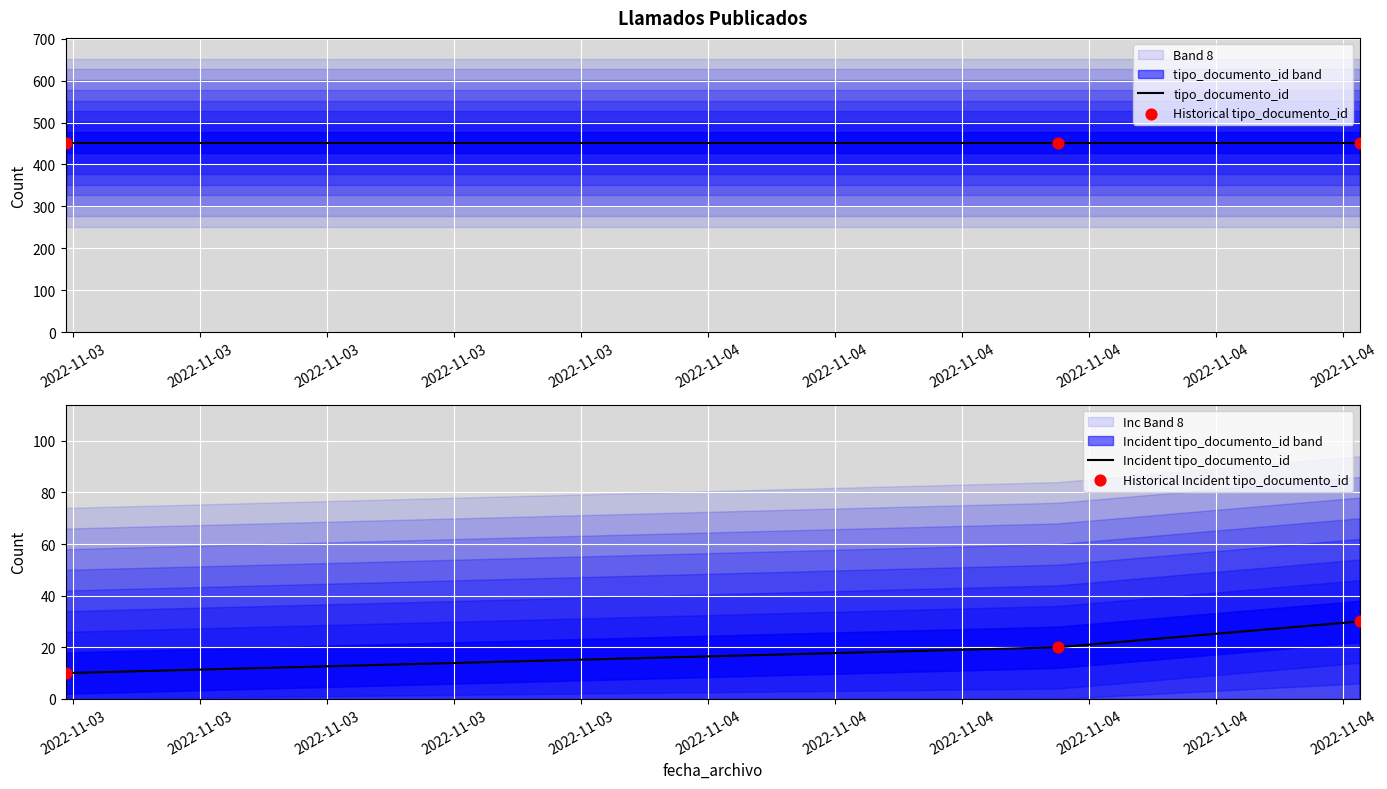

At how many categories does at least one series exceed 305?

3